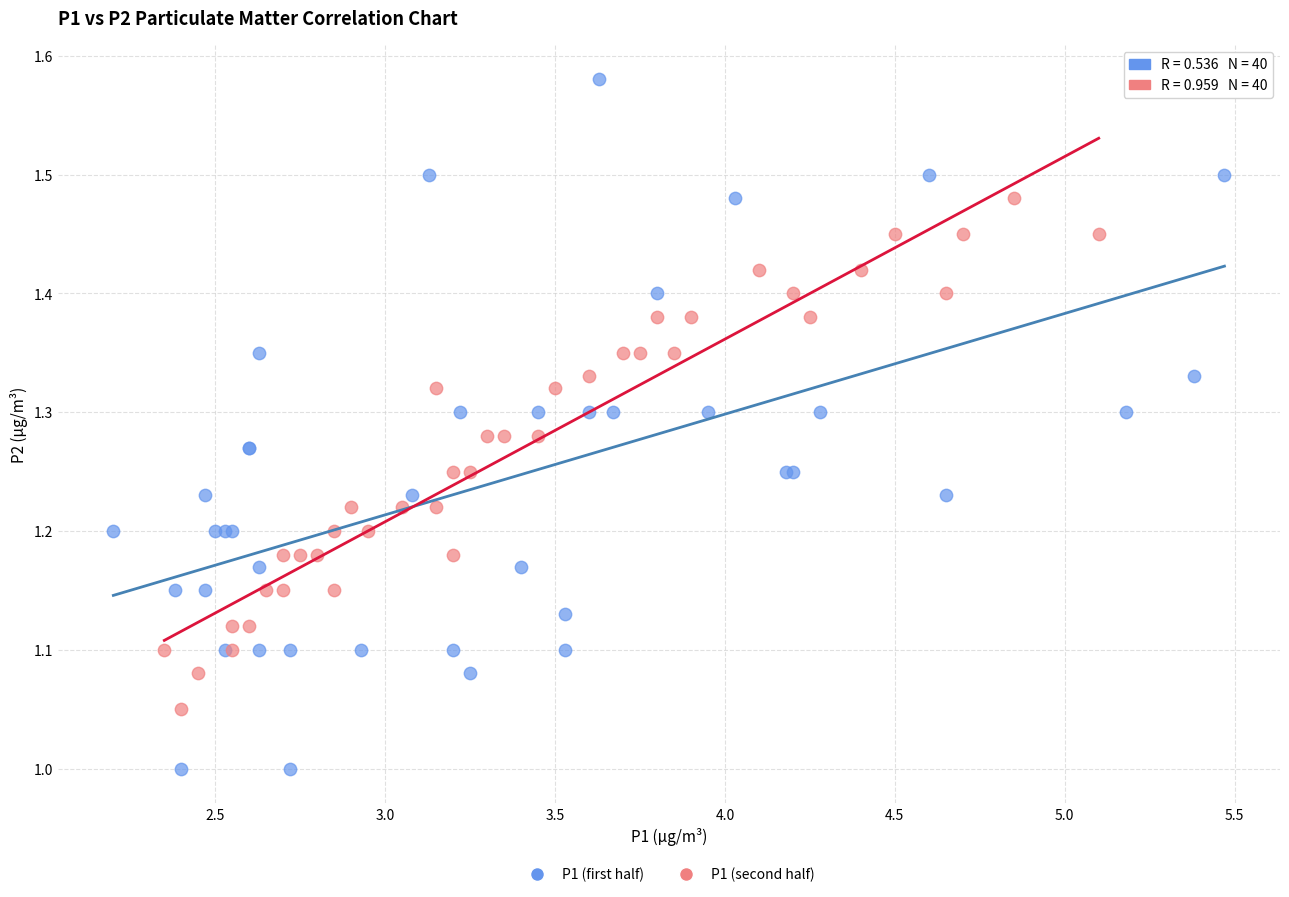

Which series reaches the maximum Y coordinate?

P1 (first half)